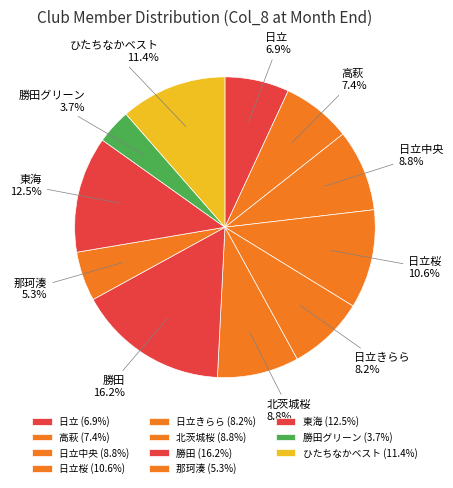

True or false: 那珂湊 accounts for 5% of the total.

True